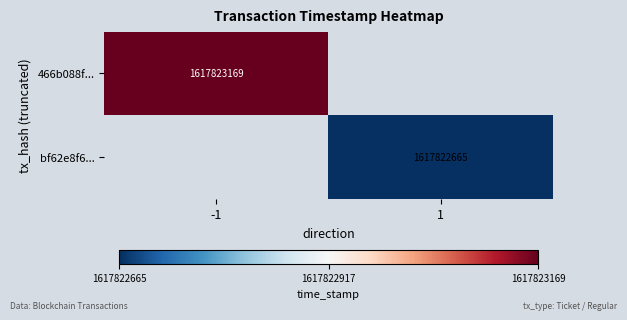

Reading left to right, extract all data points from this chart.

466b088fbc8e77f6a34d2fcca7594b2956e6000: -1	1617823169
bf62e8f6cf14d9dd88ac15230b694d697910437: 1	1617822665